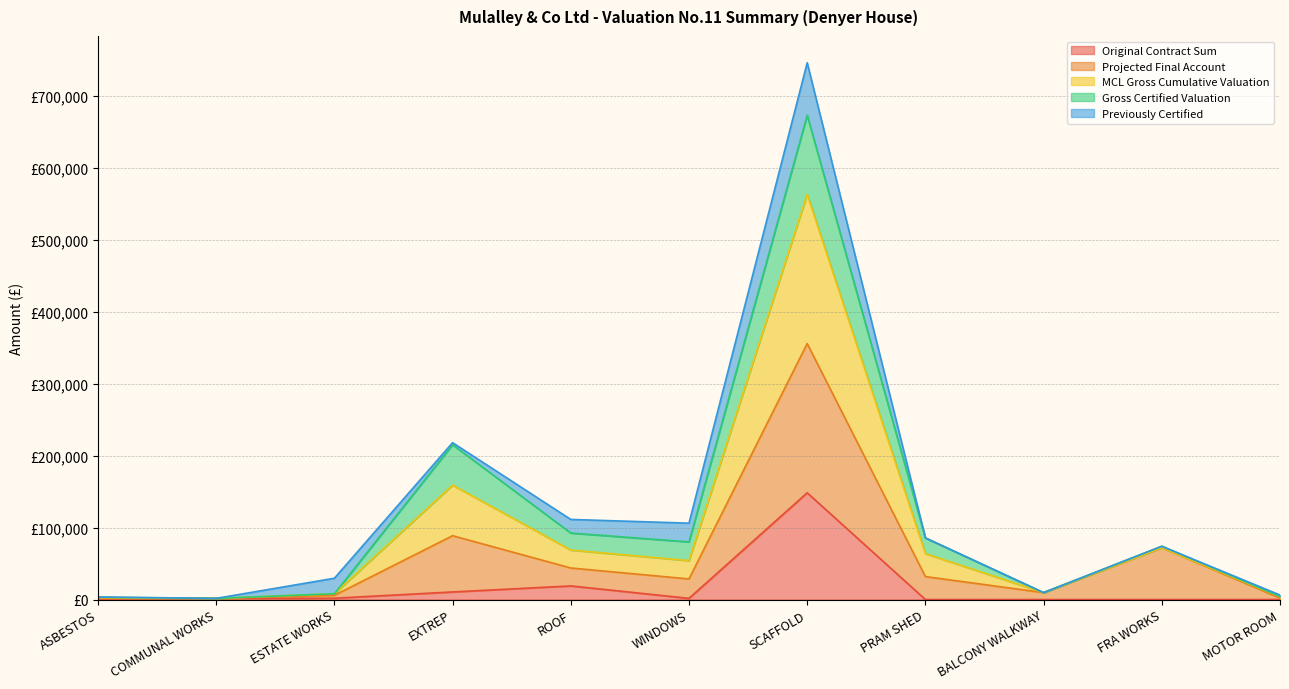

Does the chart have visible grid lines?

Yes